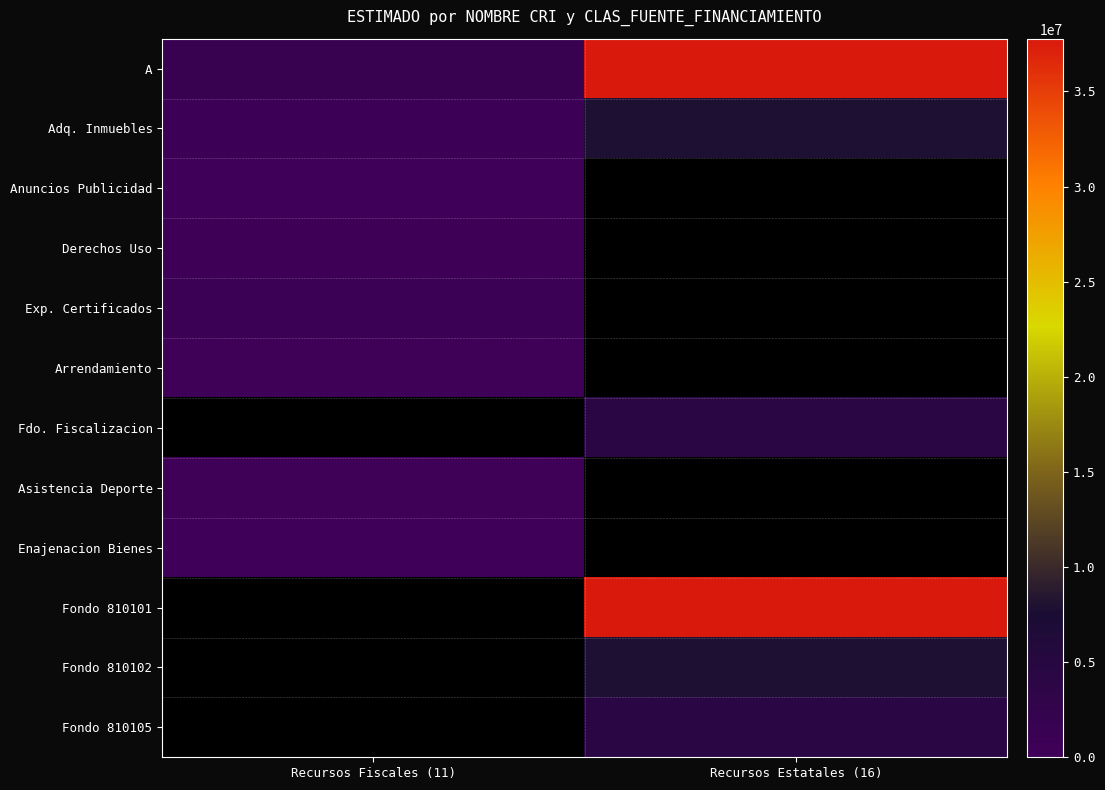

List the series in order of their peak value, highest first.

A, Adq. Inmuebles, Exp. Certificados, Arrendamiento, Fdo. Fiscalizacion, Asistencia Deporte, Enajenacion Bienes, Fondo 810101, Fondo 810102, Fondo 810105, Derechos Uso, Anuncios Publicidad